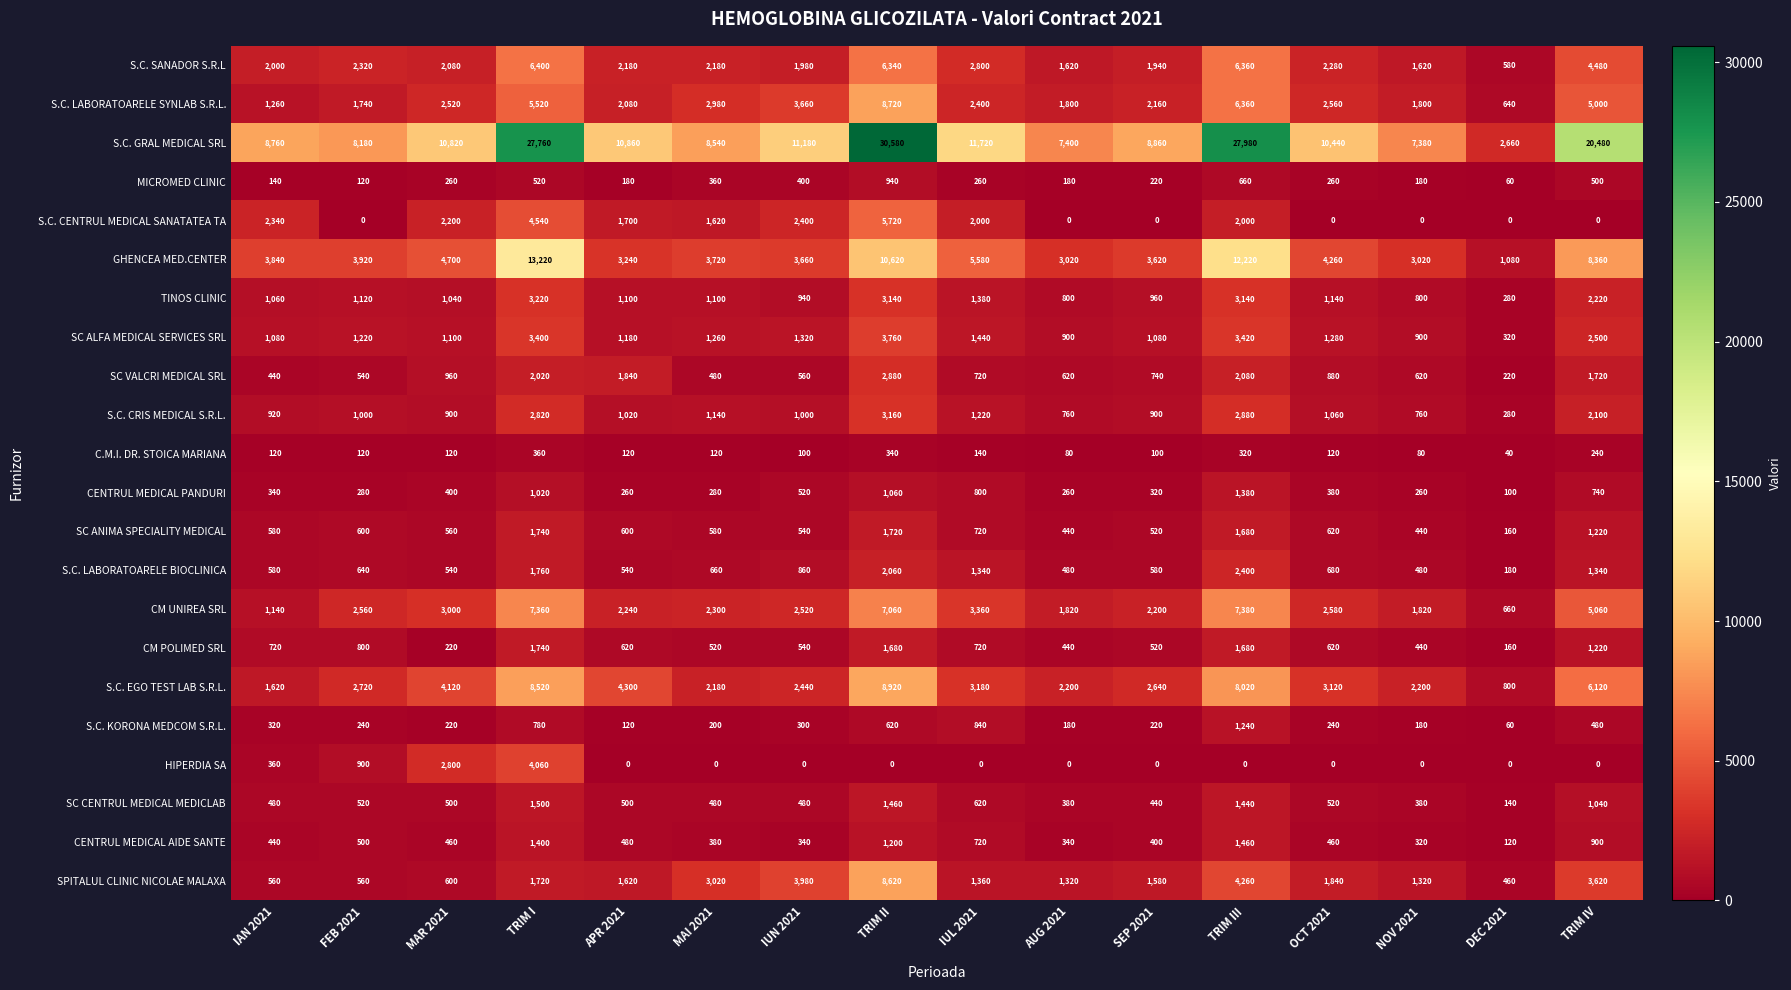

How many data points in S.C. SANADOR S.R.L are less than 2180?

7